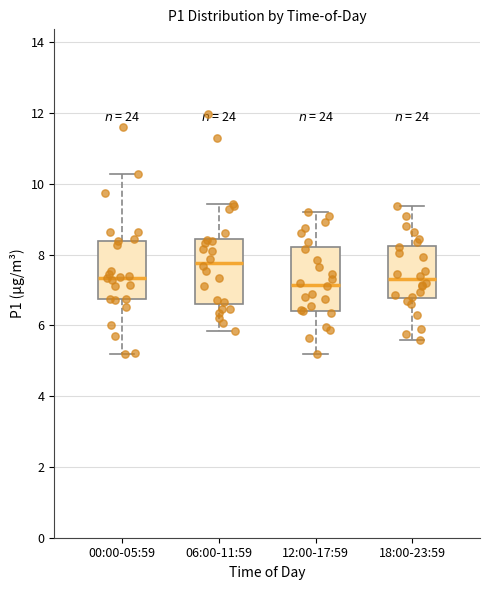

Reading left to right, read every box against the y-axis: the position of its median line, the range the box covers, and the ends of its whiskers. The values are not printed on the chart, so give them approximately, as read against the axis.

00:00-05:59: median 7.4, box 6.8 to 8.4, whiskers 5.2 to 10.2
06:00-11:59: median 7.8, box 6.6 to 8.4, whiskers 5.8 to 9.4
12:00-17:59: median 7.2, box 6.4 to 8.2, whiskers 5.2 to 9.2
18:00-23:59: median 7.4, box 6.8 to 8.2, whiskers 5.6 to 9.4